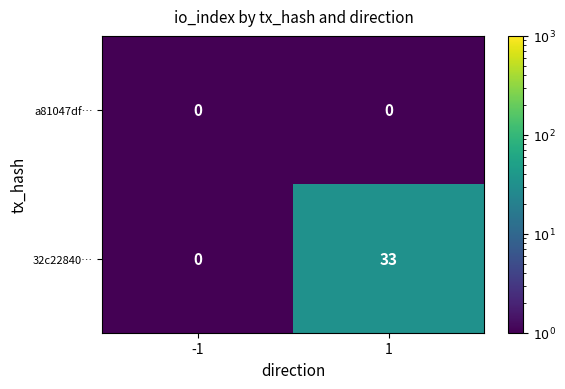

Which series has the largest total across all categories?

32c22840…